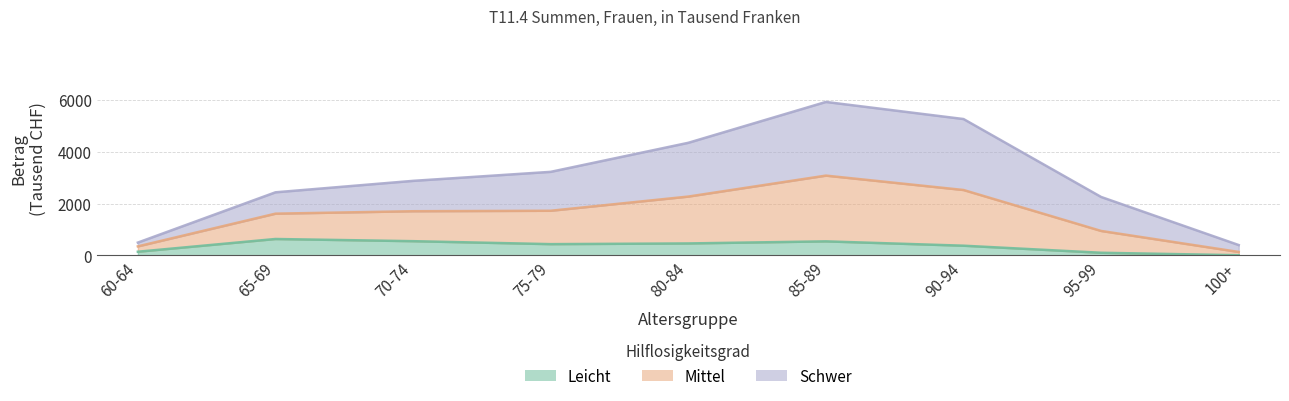

What is the value of the Leicht point at the 4th from the left?

436